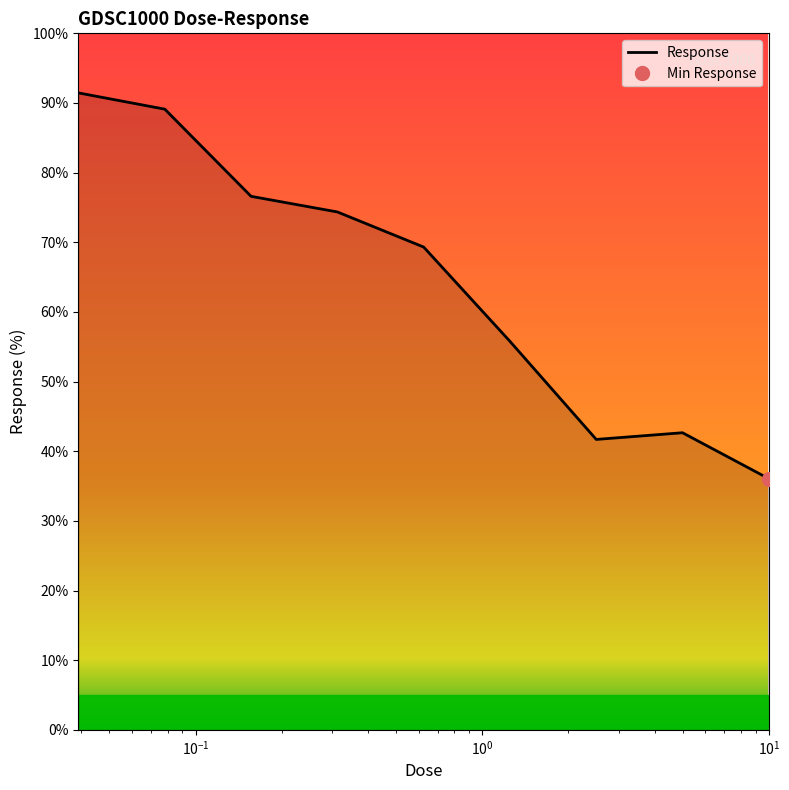

The value at $\mathdefault{10^{-2}}$ is 147.1. True or false?

False